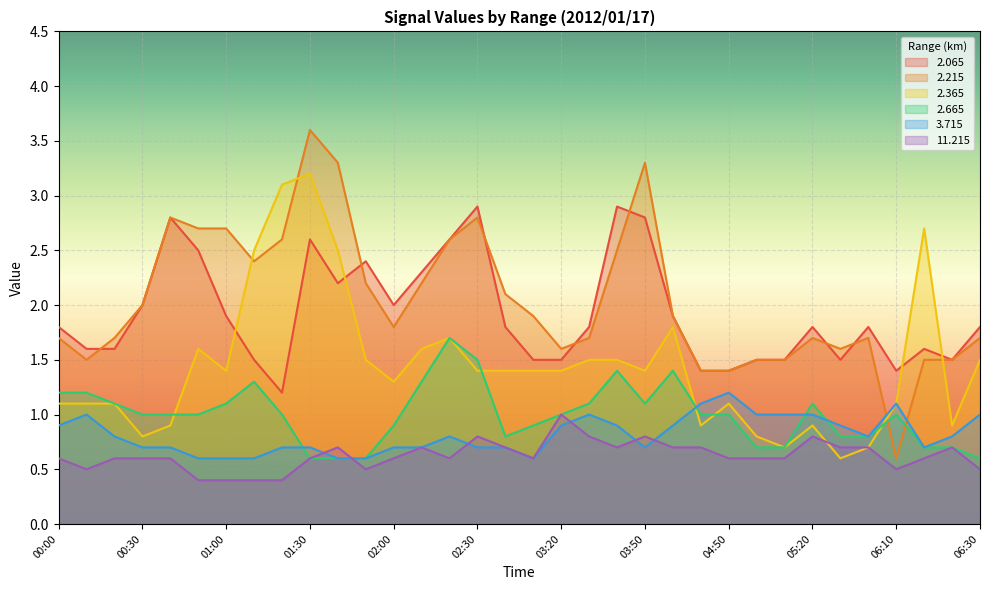

Rank the series at 01:00 from highest to lowest value.

2.215, 2.065, 2.365, 2.665, 3.715, 11.215